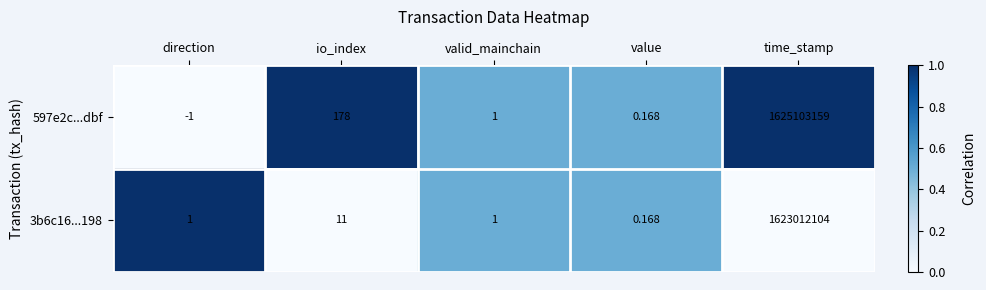

List the labels in order of 597e2c...dbf value, smallest first.

direction, value, valid_mainchain, io_index, time_stamp